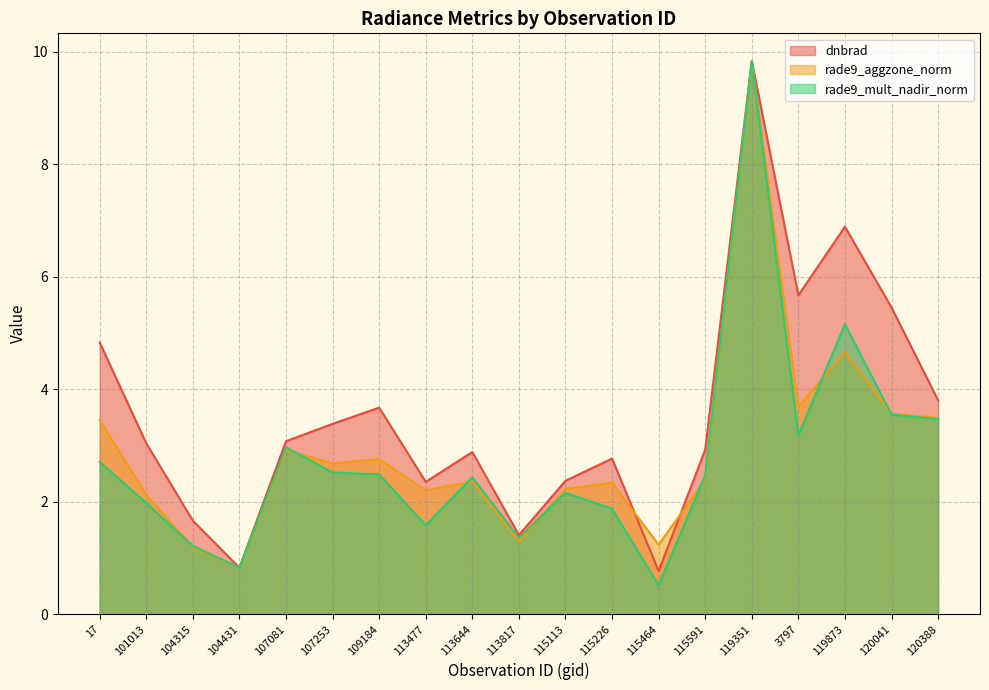

What is the difference between the maximum and minimum values in the rade9_aggzone_norm series?

9.0